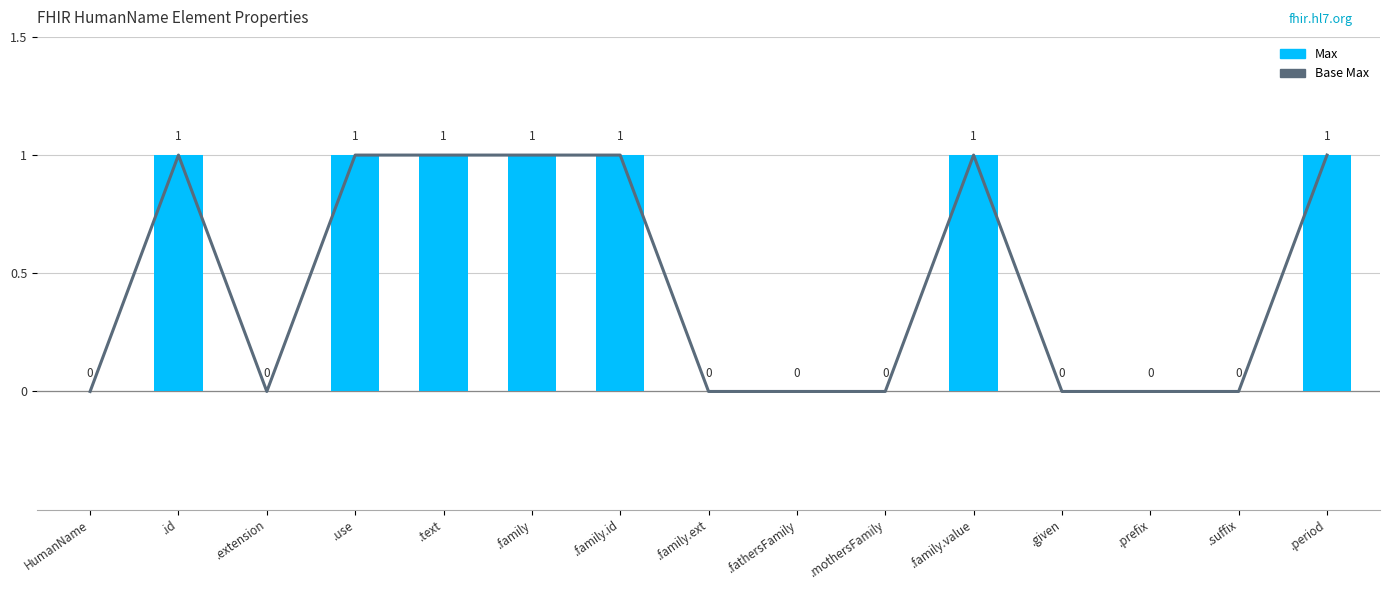

Between .use and .fathersFamily, which series saw the biggest shift?

Base Max